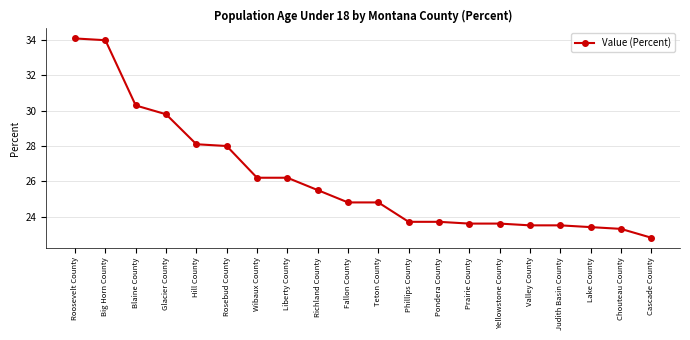

Where does the data first go above 24?

Roosevelt County